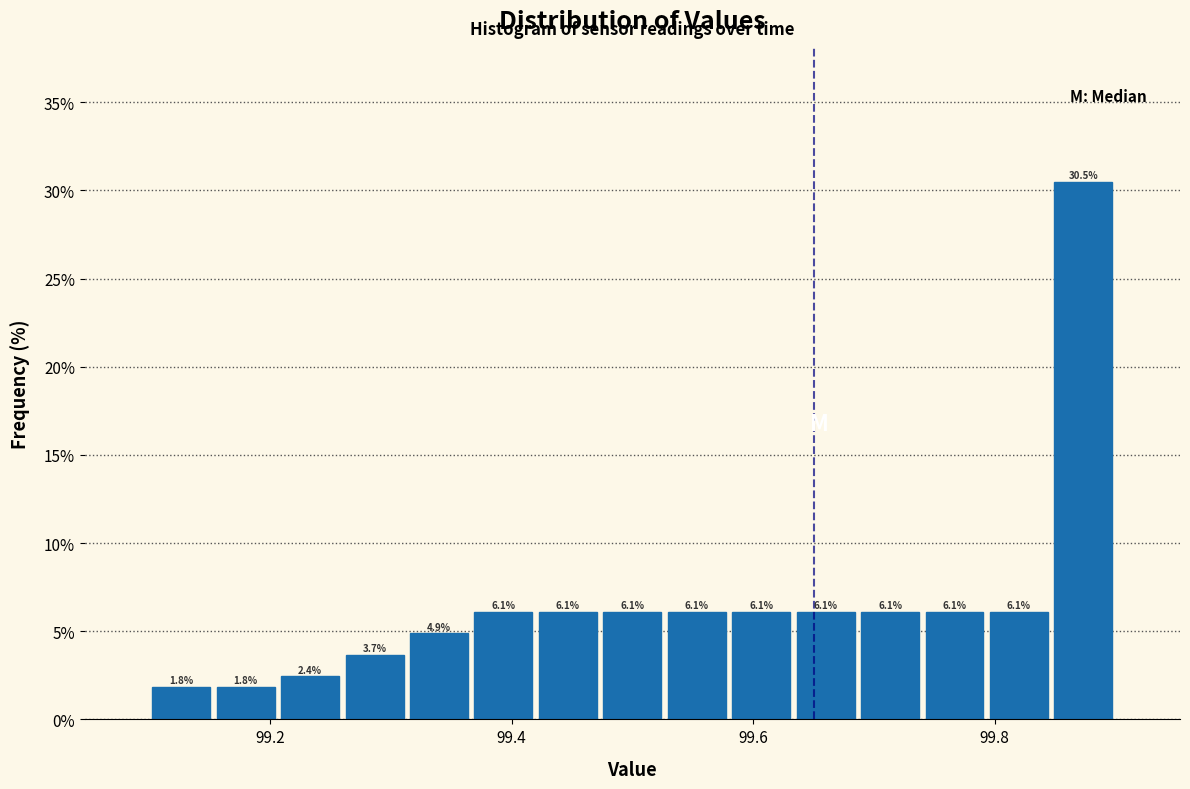

Around what value on the x-axis is the tallest bar? Give the approximate position of its centre, as read against the axis.

99.88